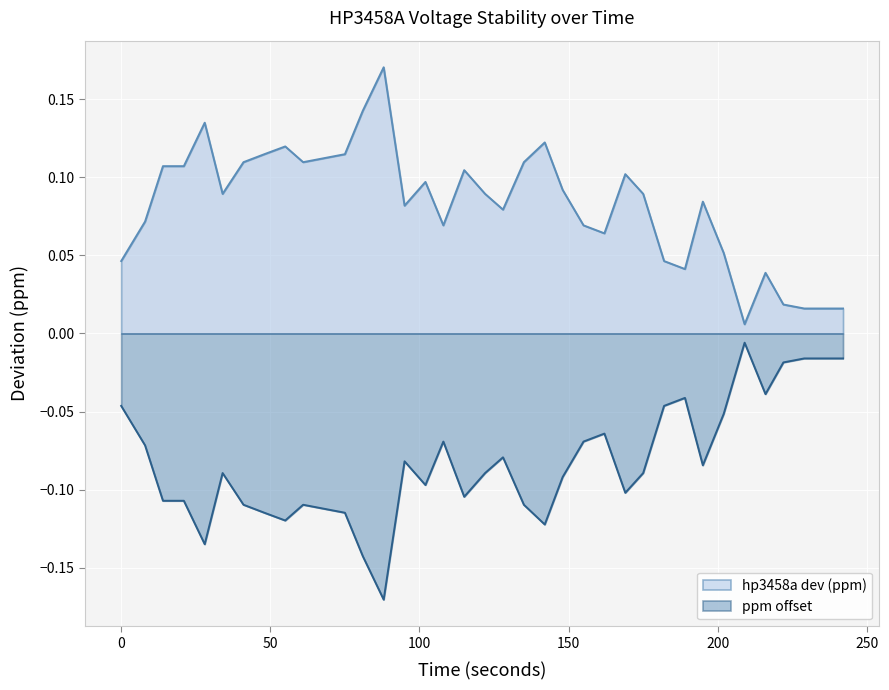

Which series has the widest spread of values?

ppm